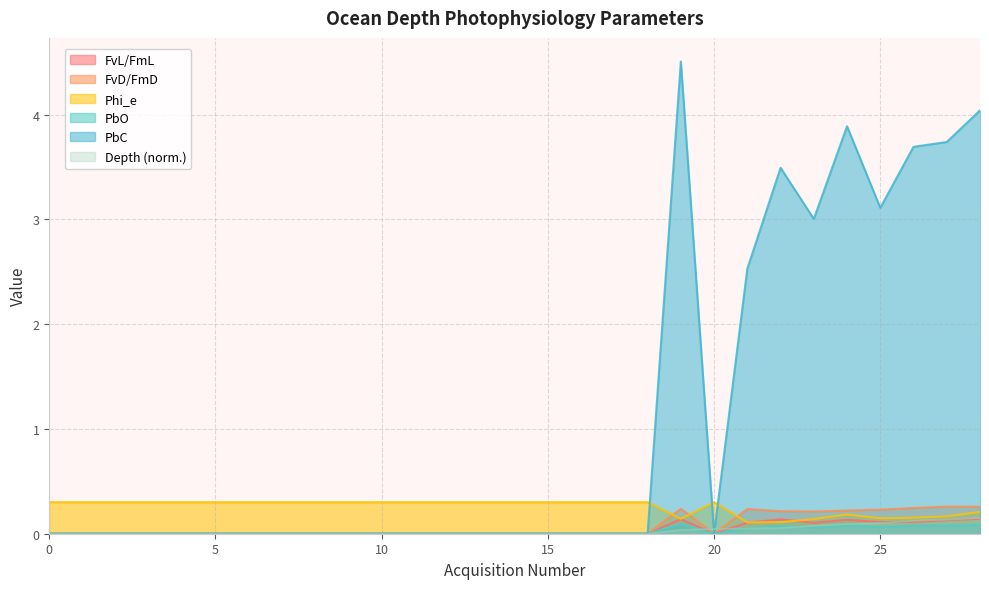

Which series has the largest total across all categories?

PbC